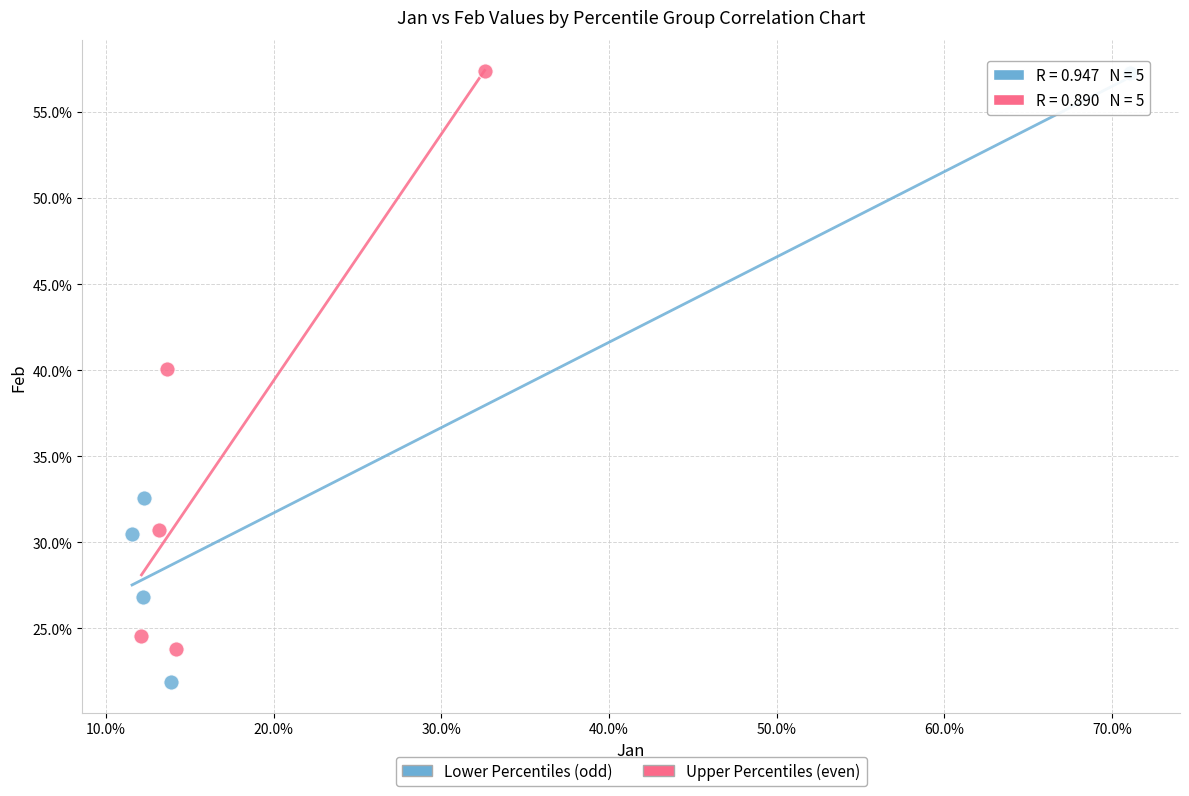

Which series has the widest spread of Y values?

Lower Percentiles (odd)